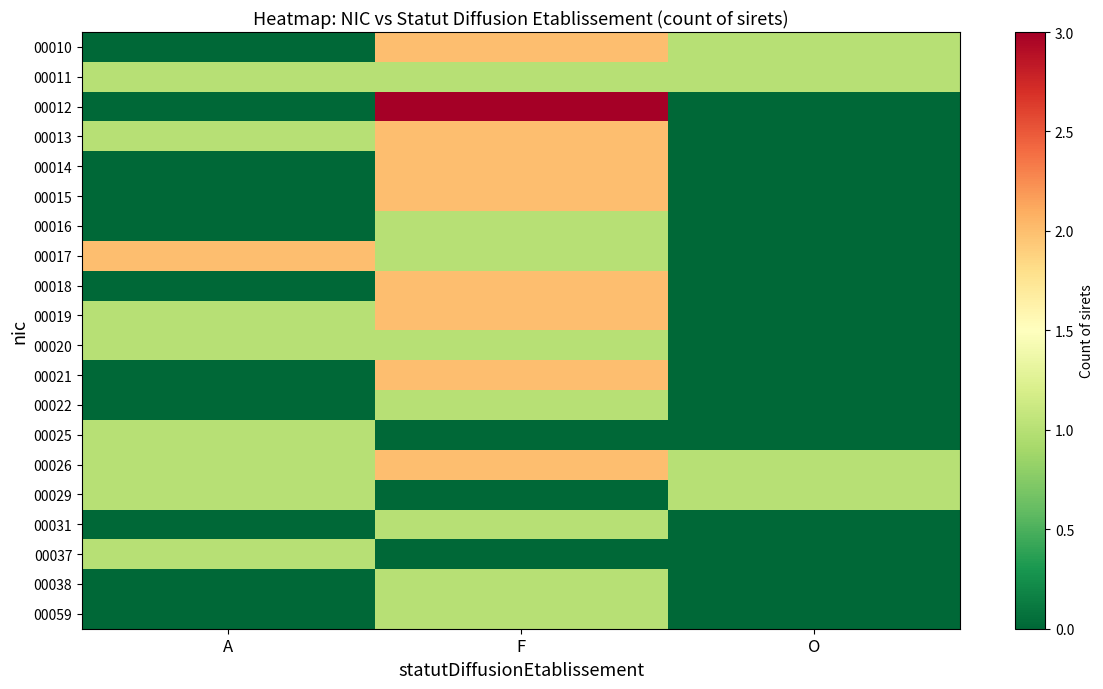

Count the number of categories in the chart.

3